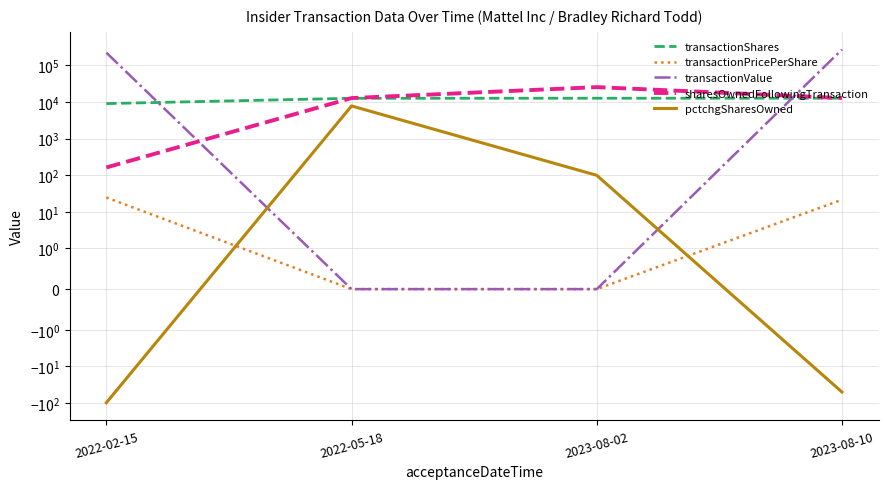

Is this an area chart (filled region under the line)?

No